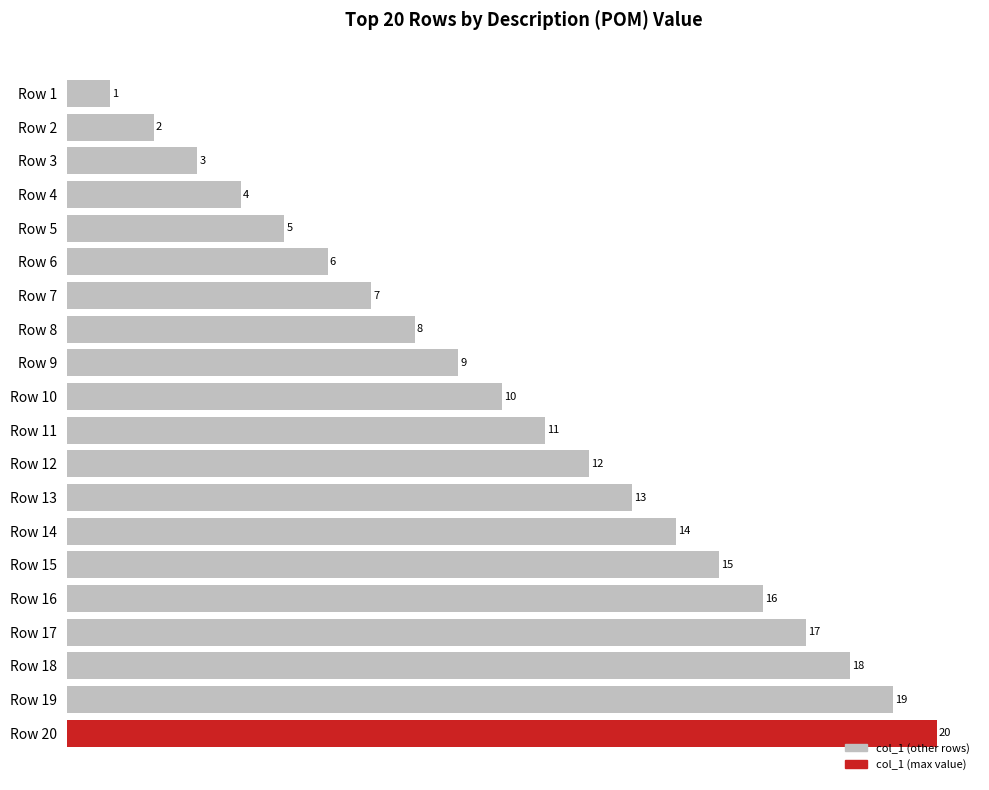

True or false: the data shows 15 at Row 9.

False